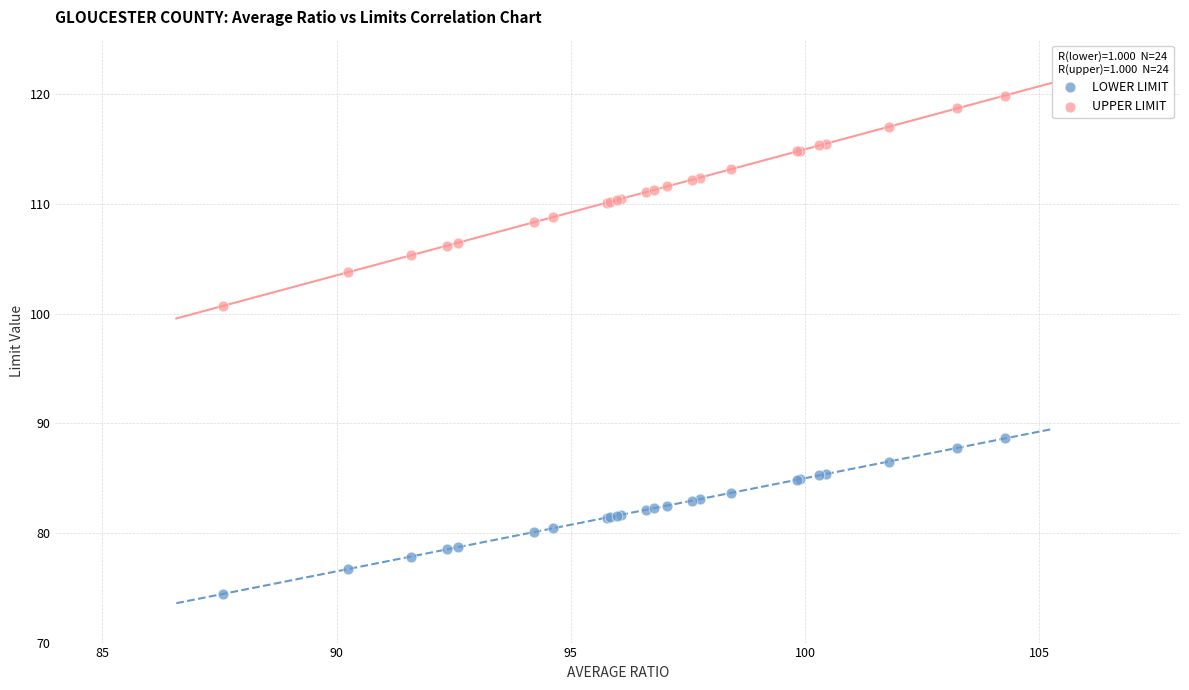

Which series contains the highest Y value?

UPPER LIMIT